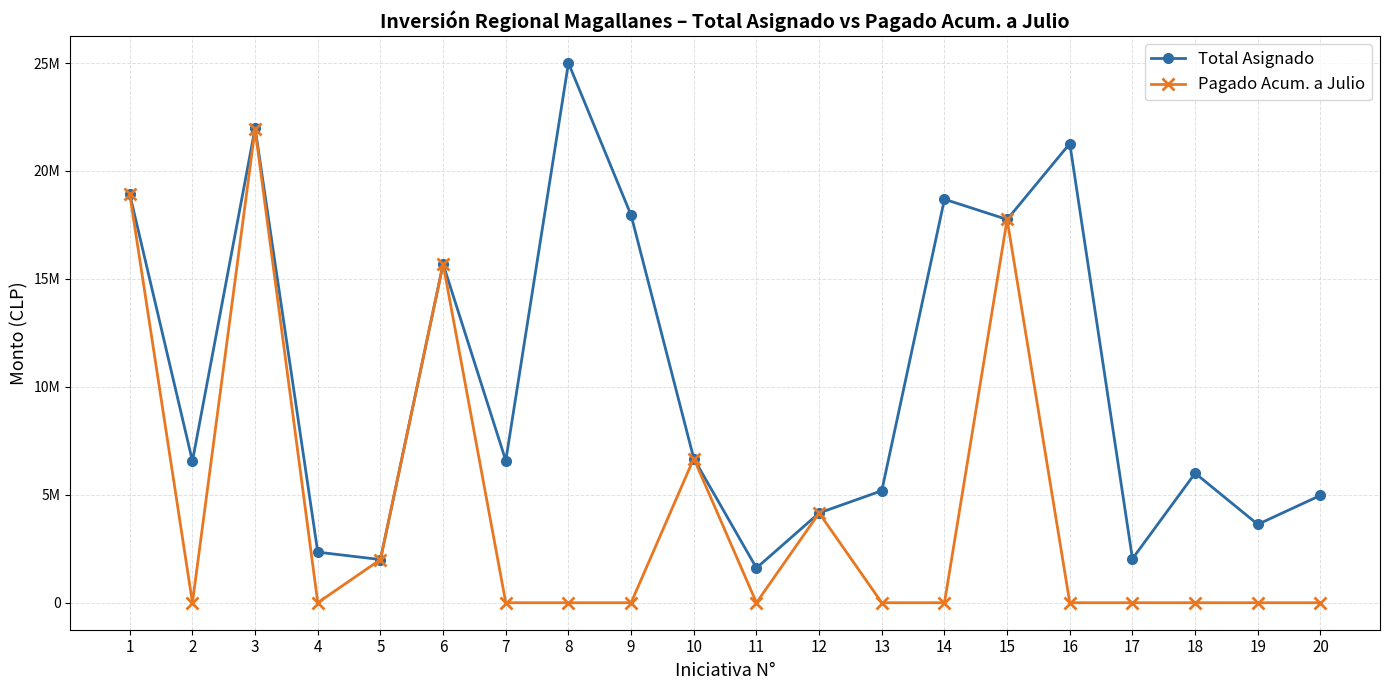

Which has a higher value, 12 or 18?

18